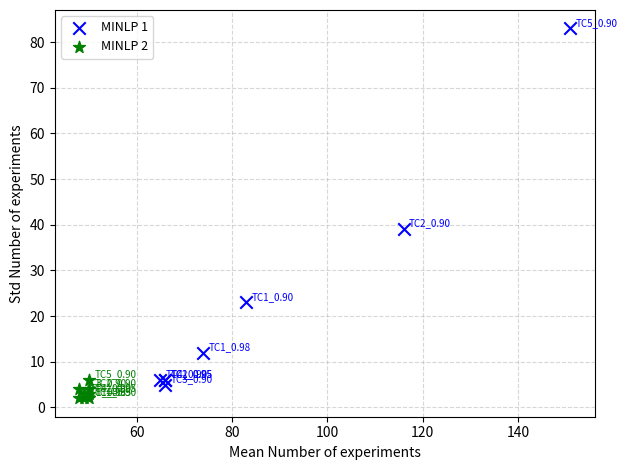

Which series contains the highest Y value?

MINLP 1